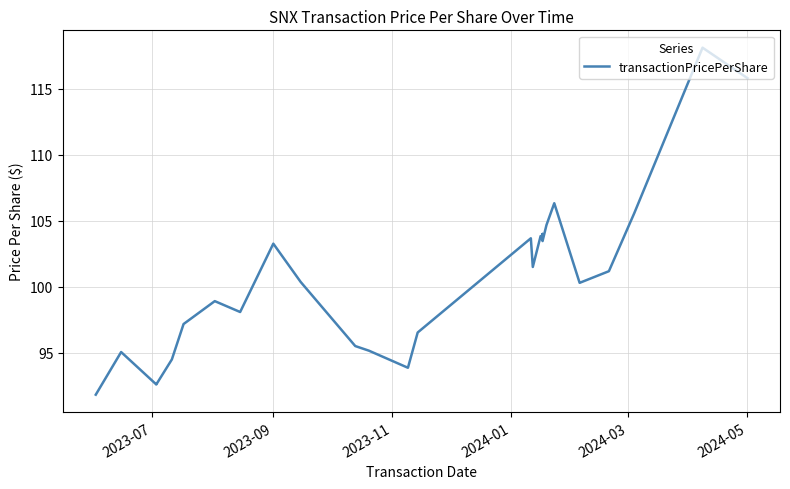

What is the value of the 1st point from the left?

91.8